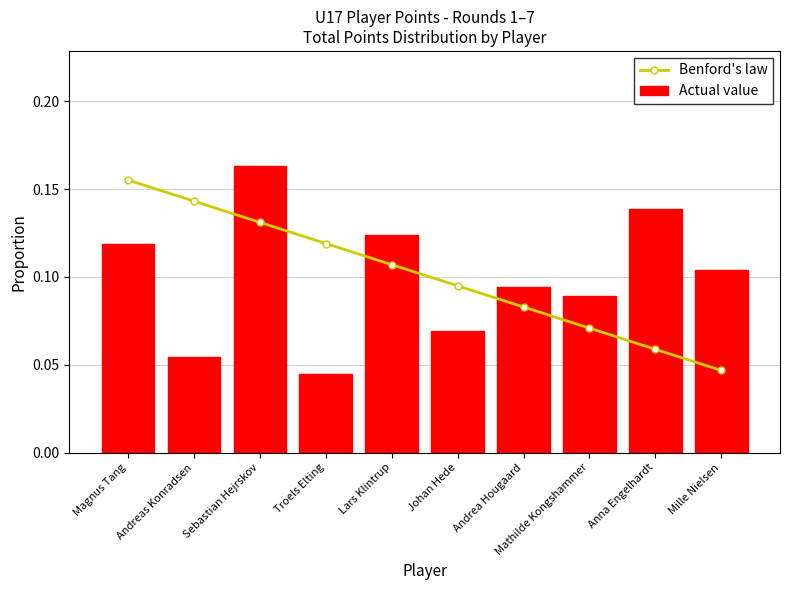

What is the label of the 5th bar from the right?

Johan Hede